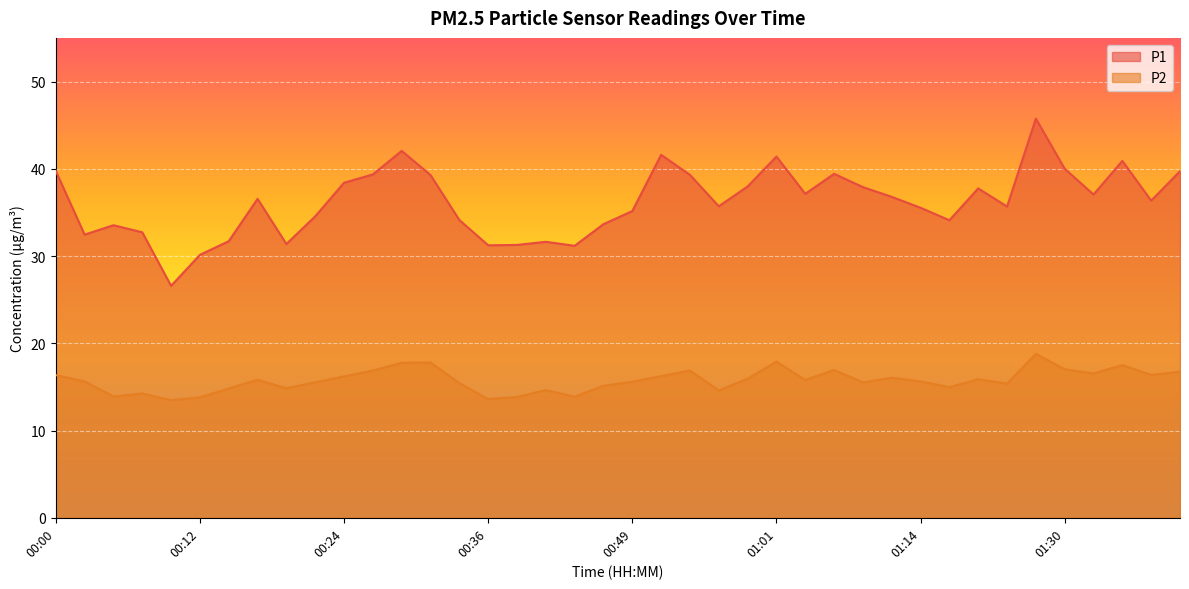

True or false: P2 and P1 intersect in this chart.

False